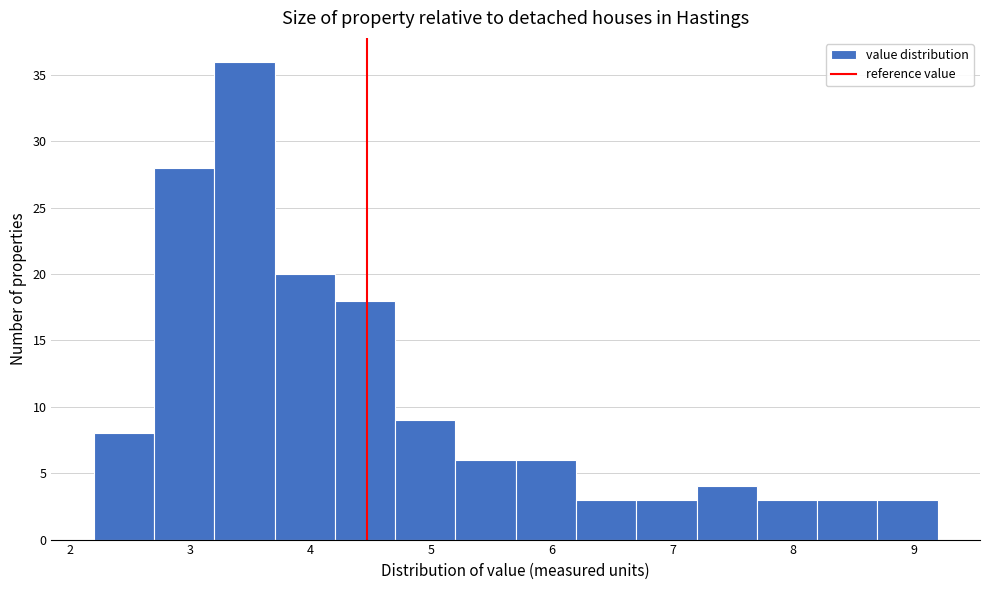

Reading left to right, transcribe this chart: for each bar, give the range it covers on the x-axis and its height. The values are not printed on the chart, so give them approximately, as read against the axis.

2.2 to 2.7: 8
2.7 to 3.2: 28
3.2 to 3.7: 36
3.7 to 4.2: 20
4.2 to 4.7: 18
4.7 to 5.2: 9
5.2 to 5.7: 6
5.7 to 6.2: 6
6.2 to 6.7: 3
6.7 to 7.2: 3
7.2 to 7.7: 4
7.7 to 8.2: 3
8.2 to 8.7: 3
8.7 to 9.2: 3